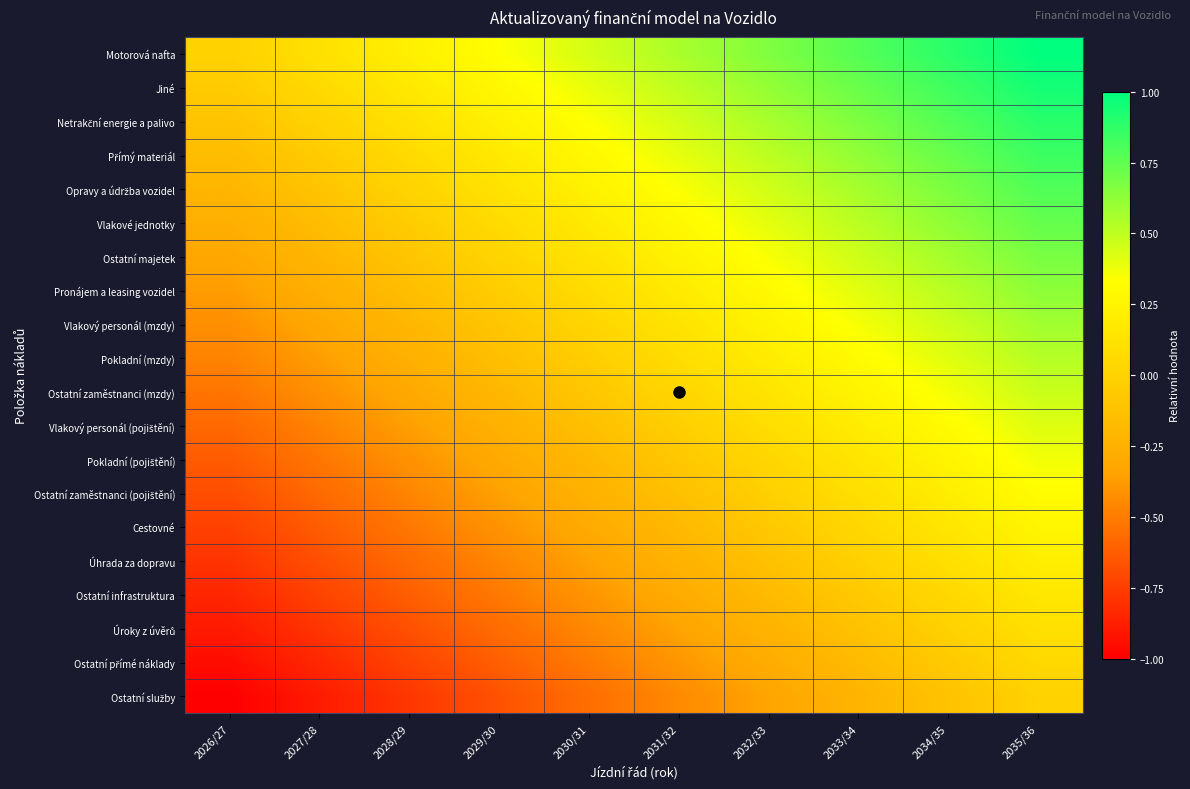

What is the difference between the highest and lowest values at 2028/29?

1.0